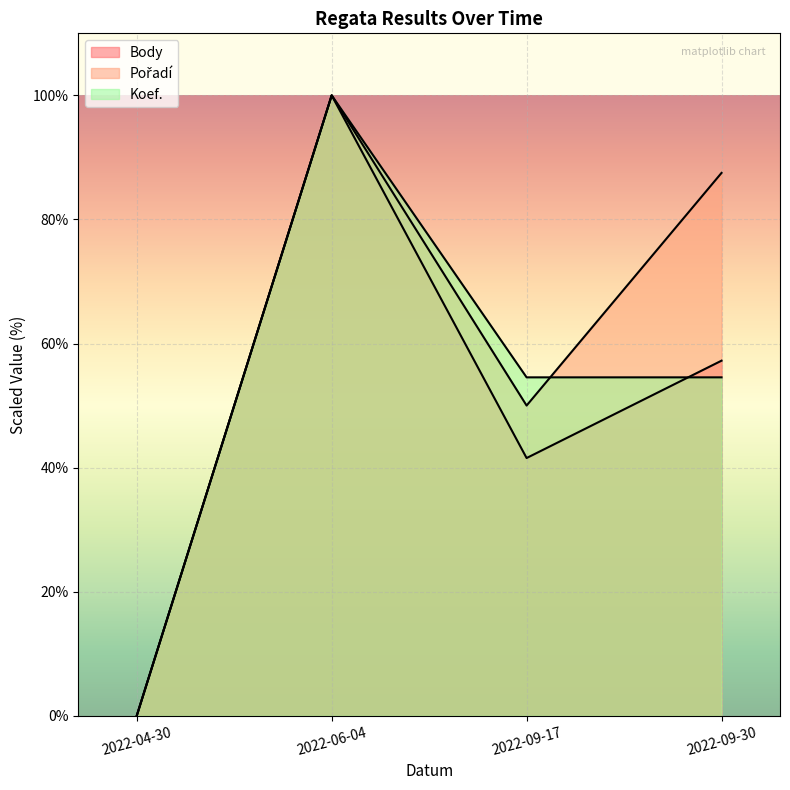

True or false: Koef. has a value of 54.5 at 2022-09-30.

True